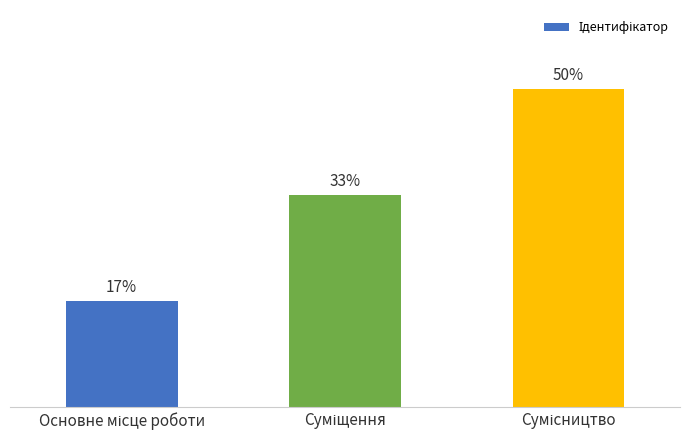

Are the bars horizontal?

No